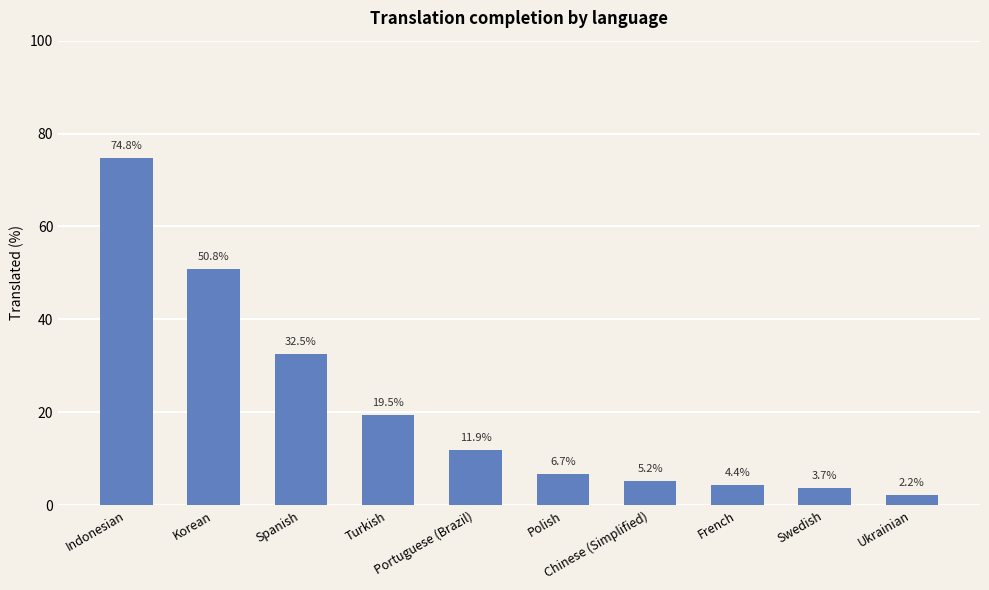

At which label does the data first exceed 11?

Indonesian